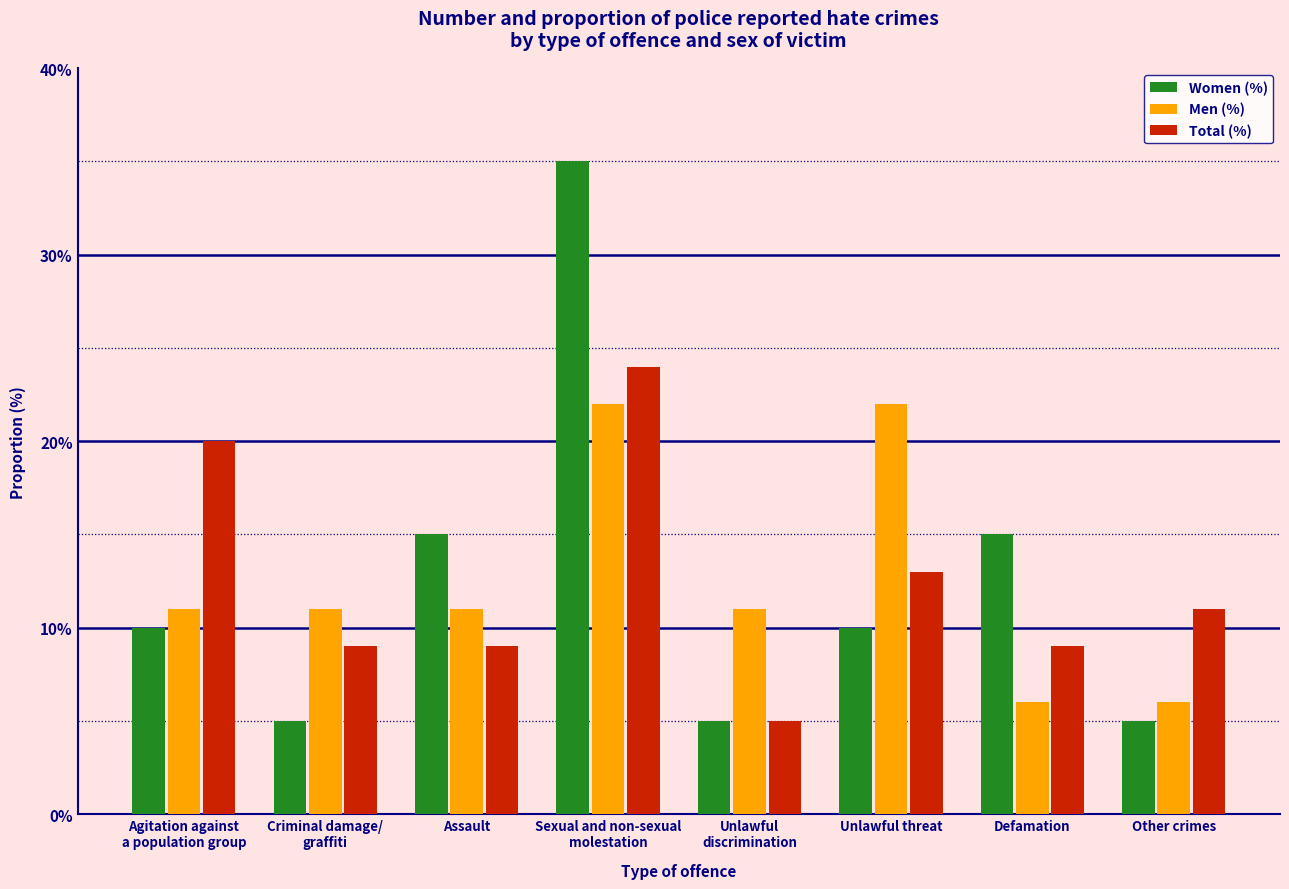

Which series has the largest range (max minus min)?

Women (%)